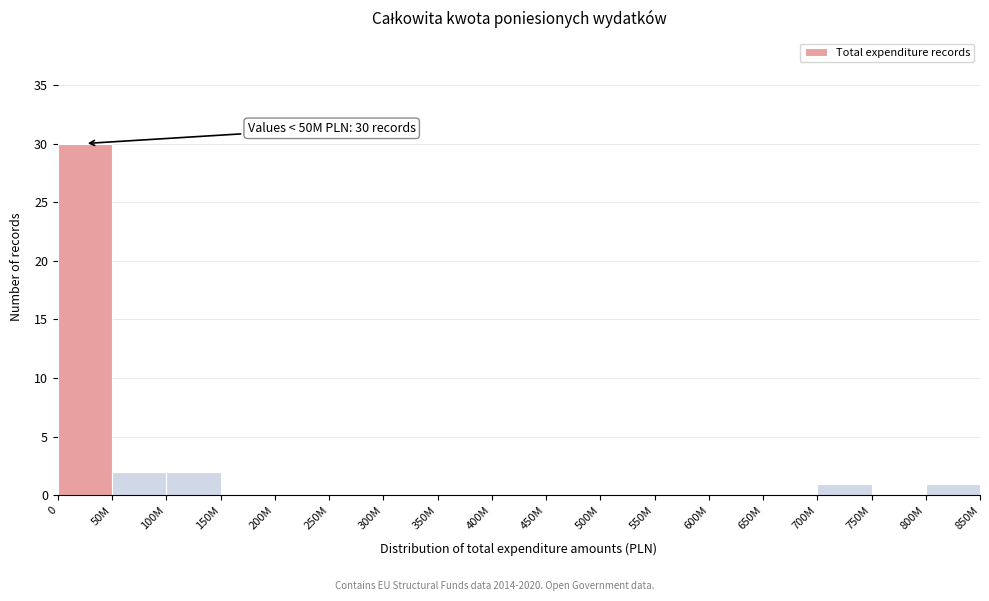

Reading left to right, list all the values displayed in this chart.

0=30	50M=2	100M=2	150M=0	200M=0	250M=0	300M=0	350M=0	400M=0	450M=0	500M=0	550M=0	600M=0	650M=0	700M=1	750M=0	800M=1